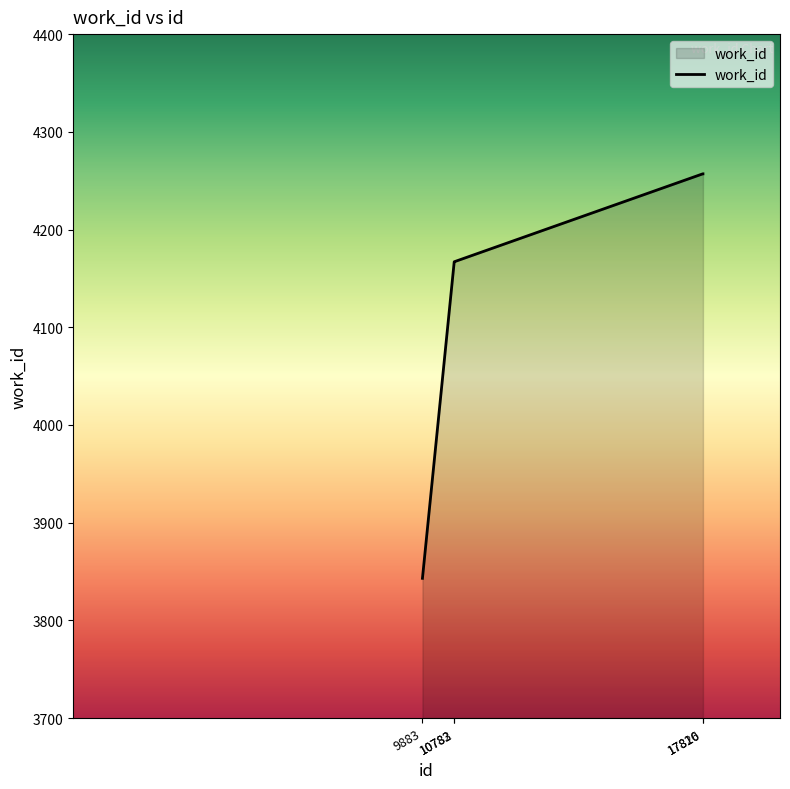

What is the sum of all values?

20691